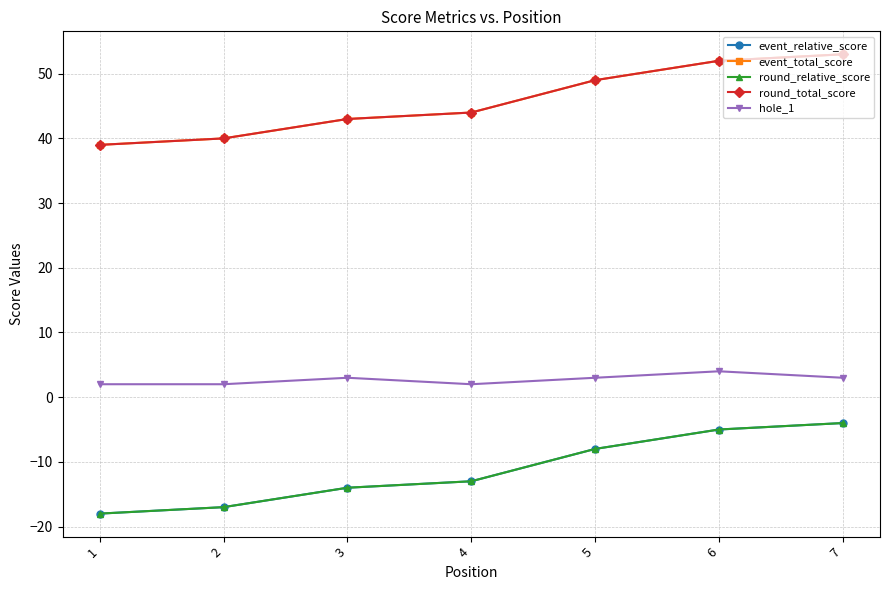

What is the difference between the second highest and minimum values in the round_relative_score series?

13